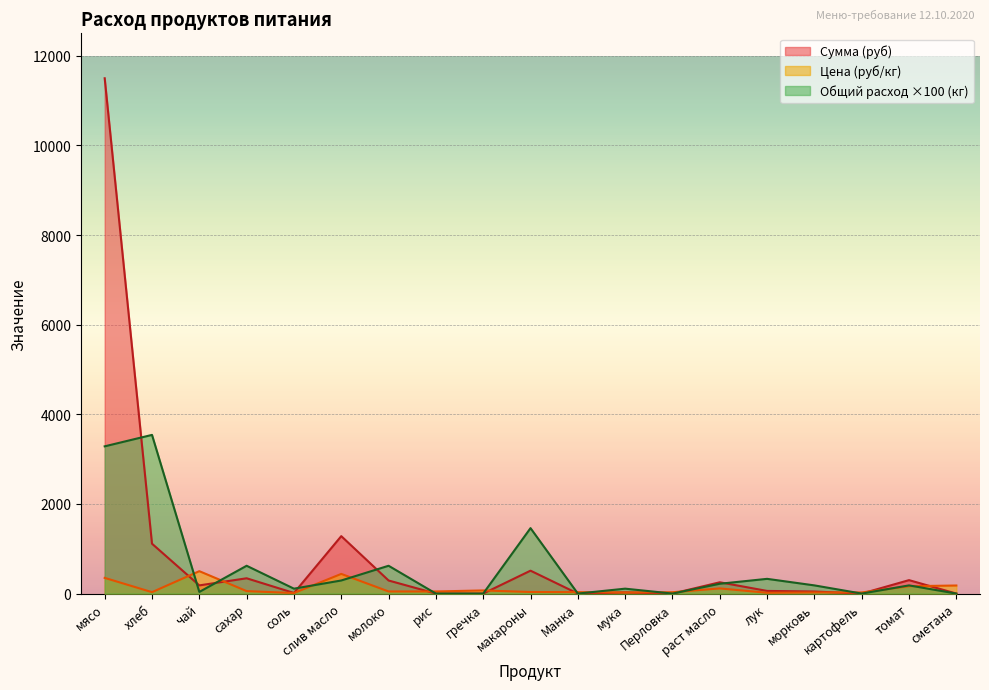

At how many categories does at least one series exceed 1830?

2